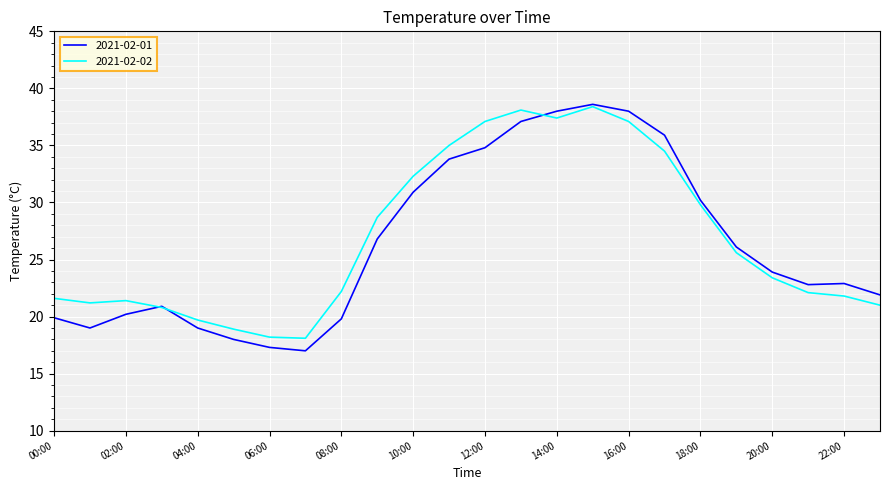

True or false: 2021-02-01 and 2021-02-02 intersect in this chart.

True